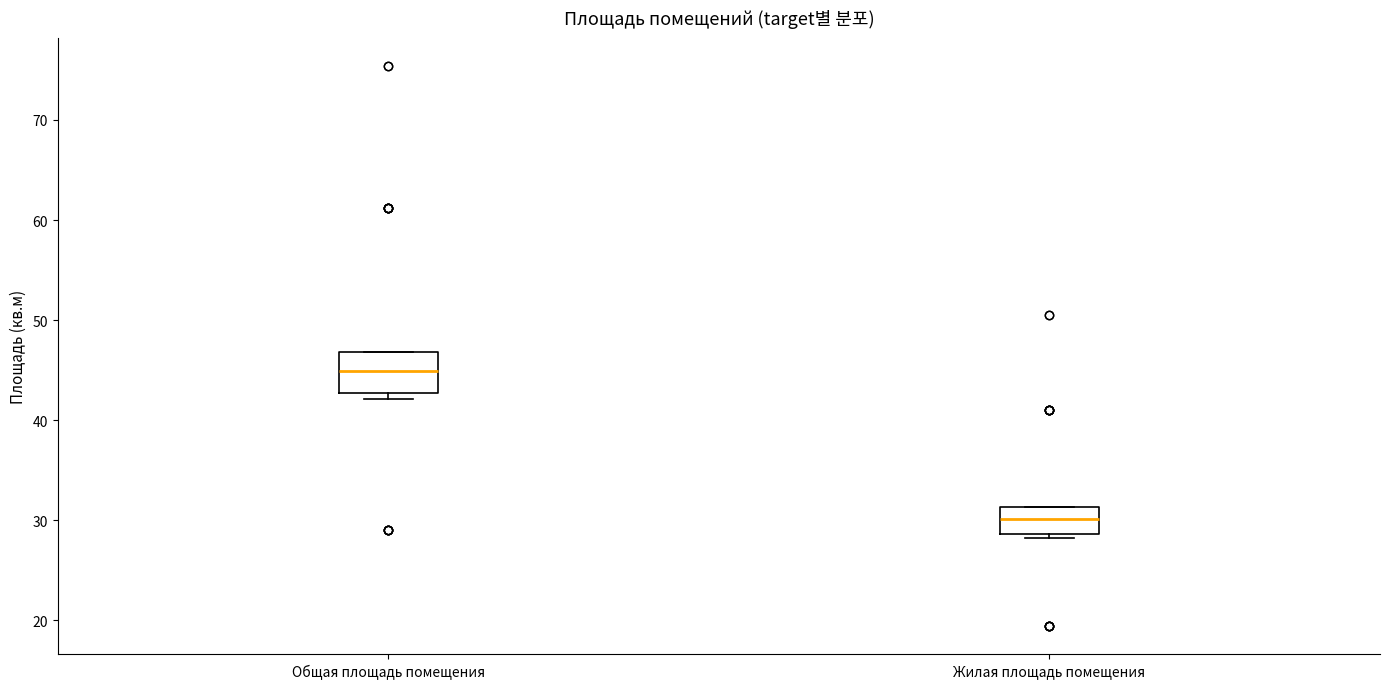

Comparing the boxes themselves (not the whiskers), which one is the tallest?

Общая площадь помещения